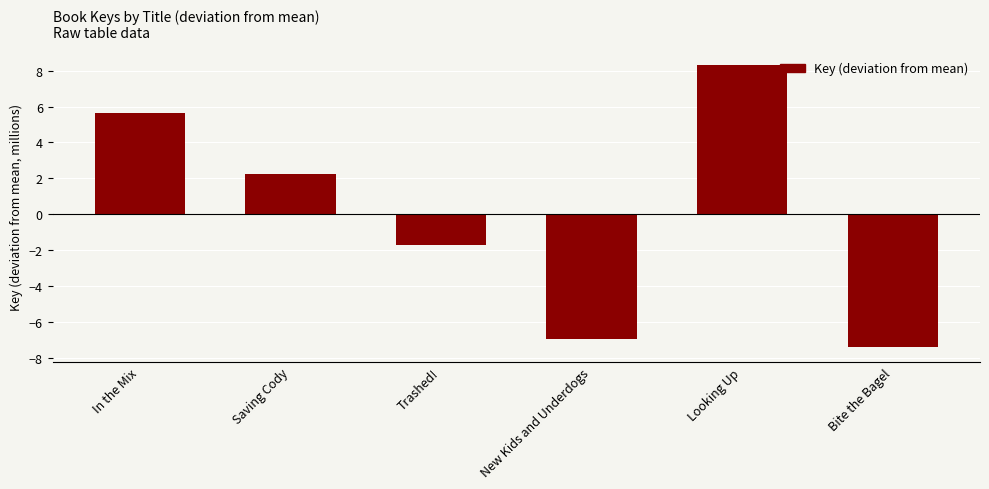

What is the value of the 6th bar from the left?

-7.4